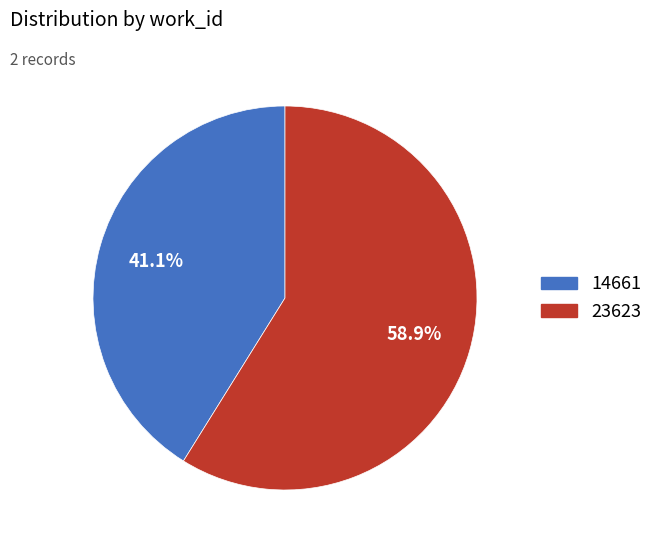

Which category accounts for the majority?

23623